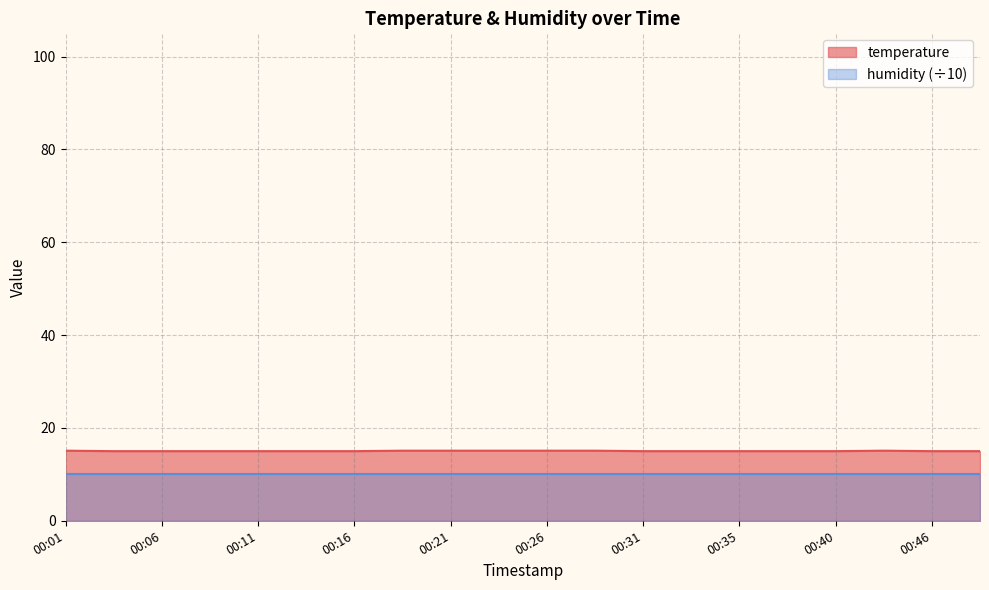

What is the value of the 6th point from the left?

15.0